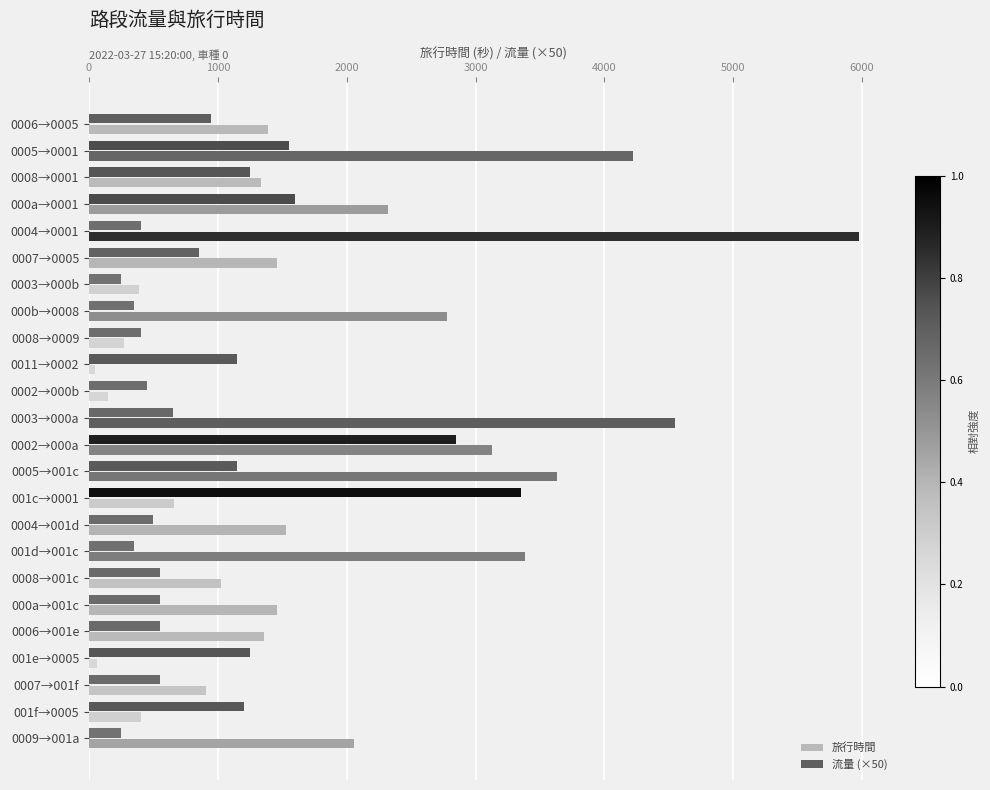

The value of 旅行時間 at 0002→000b is 147. True or false?

True